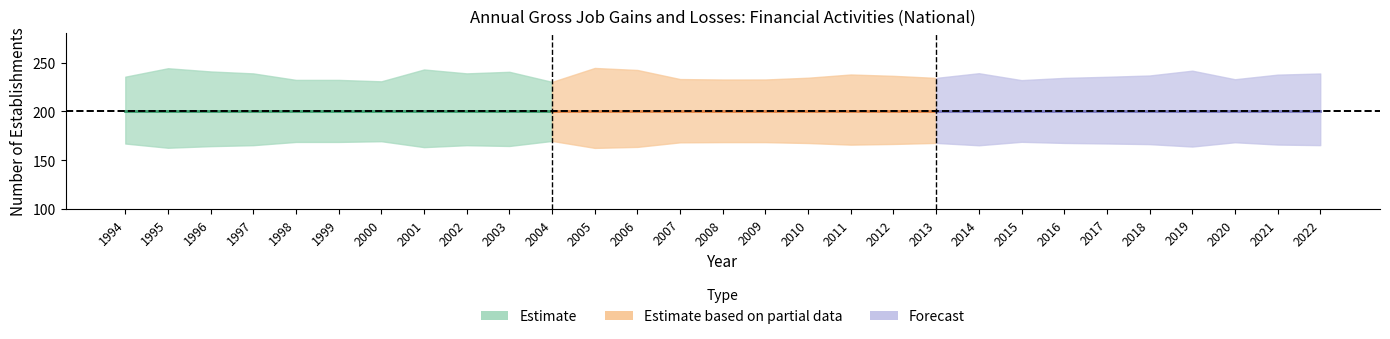

How many lines are shown in the chart?

5